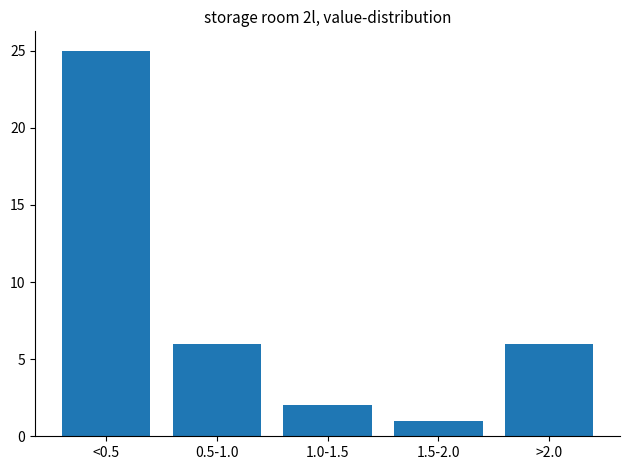

Reading left to right, what are all the values shown in this chart?

25	6	2	1	6